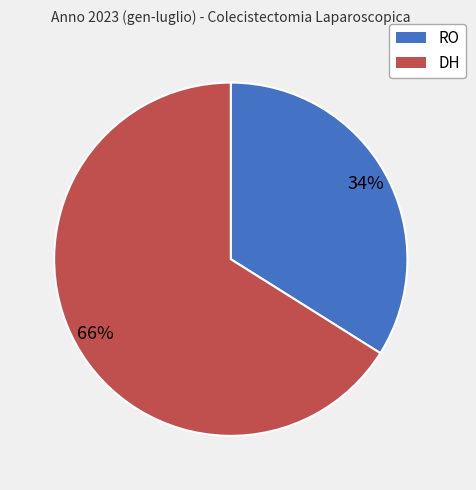

Count the number of slices in the pie.

2